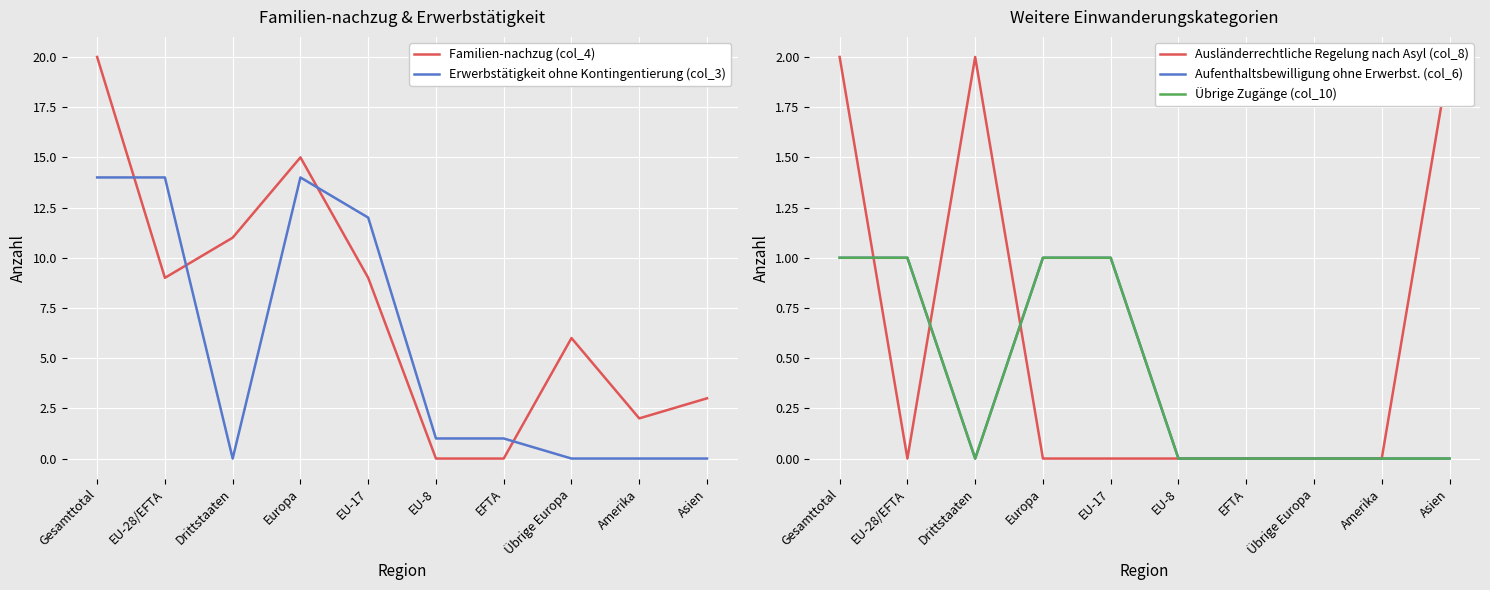

What is the total value across all series at EU-28/EFTA?

25